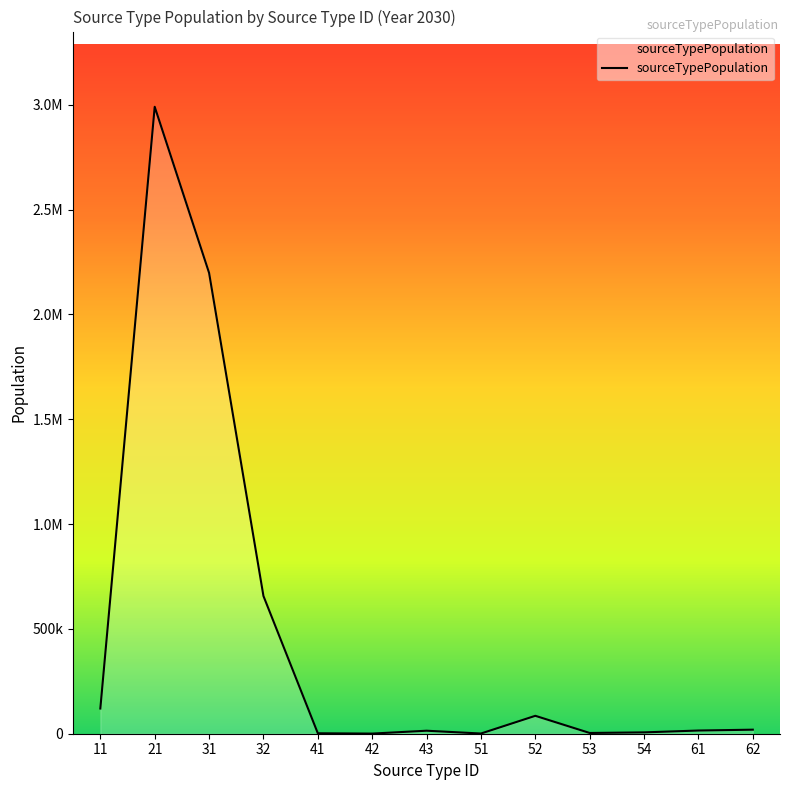

True or false: the data has more than 1 interior local peaks.

True